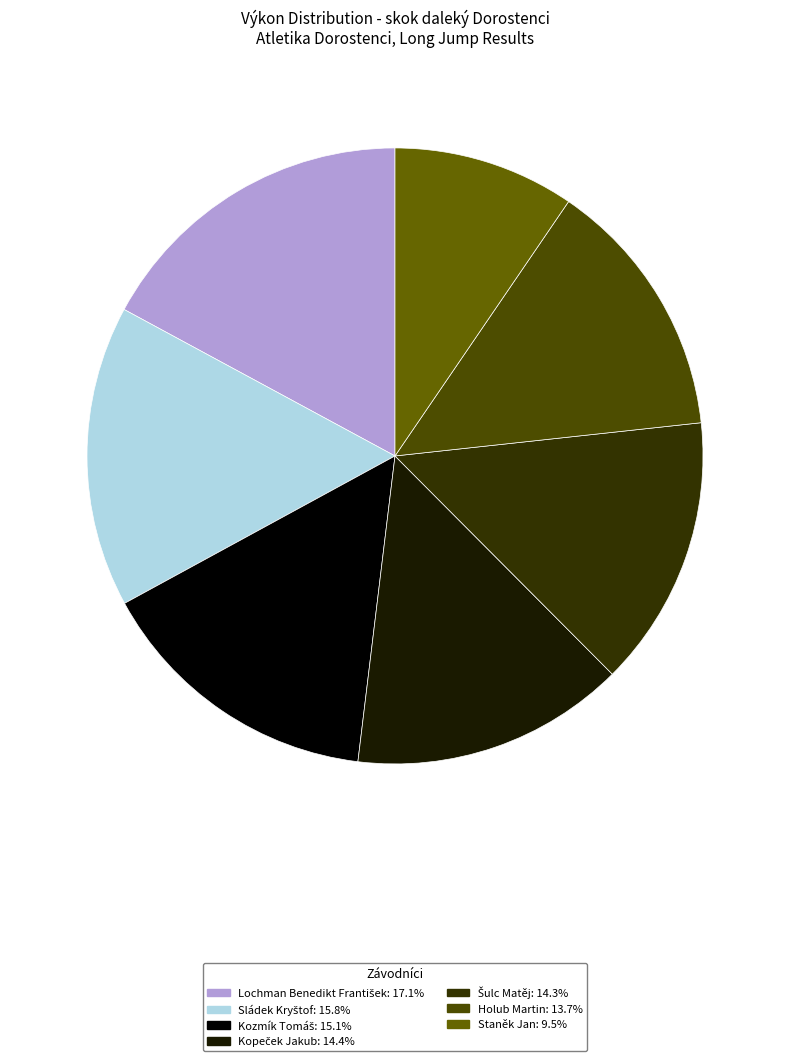

Between Kozmík Tomáš and Holub Martin, which is larger?

Kozmík Tomáš